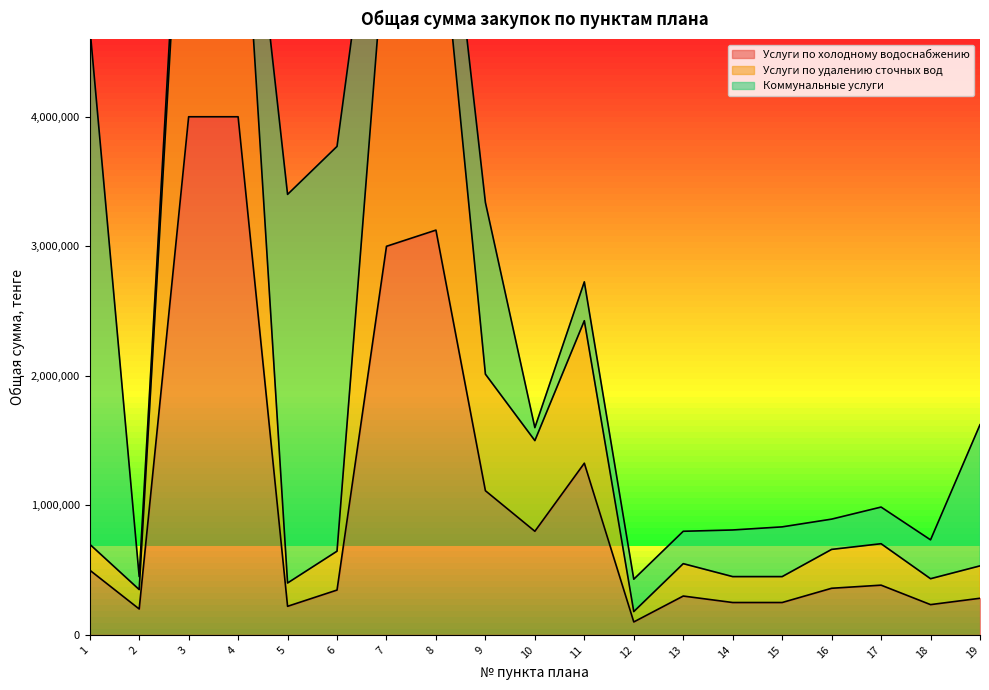

True or false: Услуги по удалению сточных вод and Услуги по холодному водоснабжению cross at least once.

False